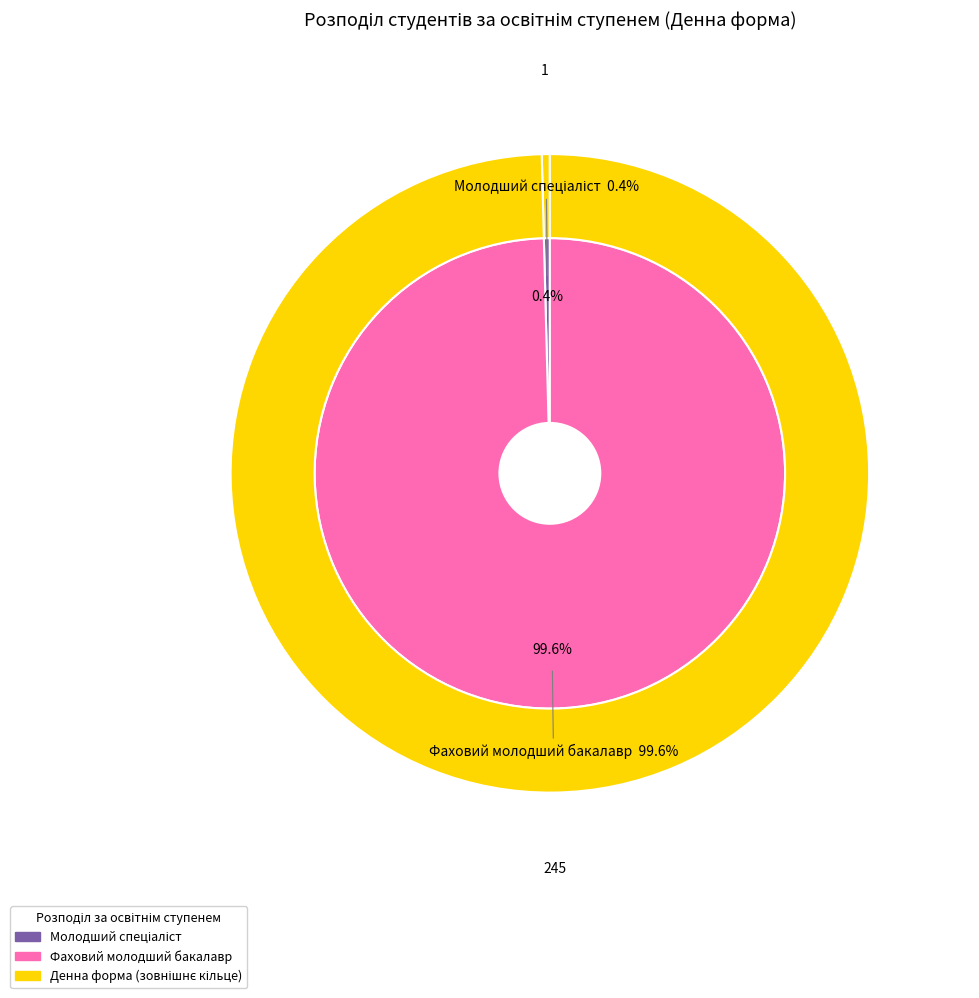

To the nearest percent, what is the difference between the Фаховий молодший бакалавр and Молодший спеціаліст slice percentages?

99%